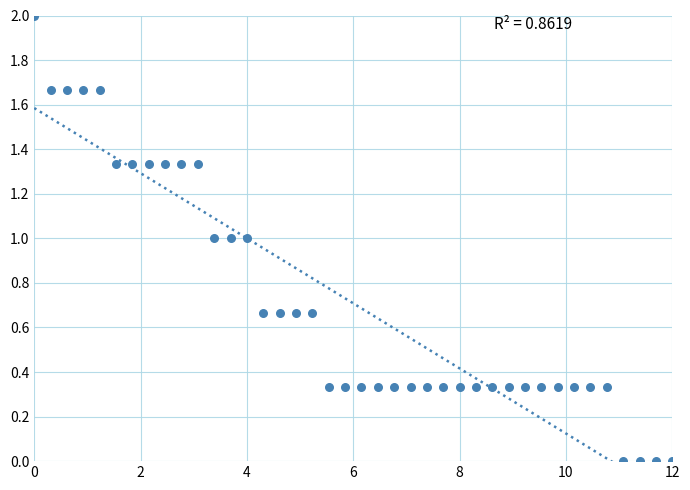

What is the range of X values (max minus min)?

12.0